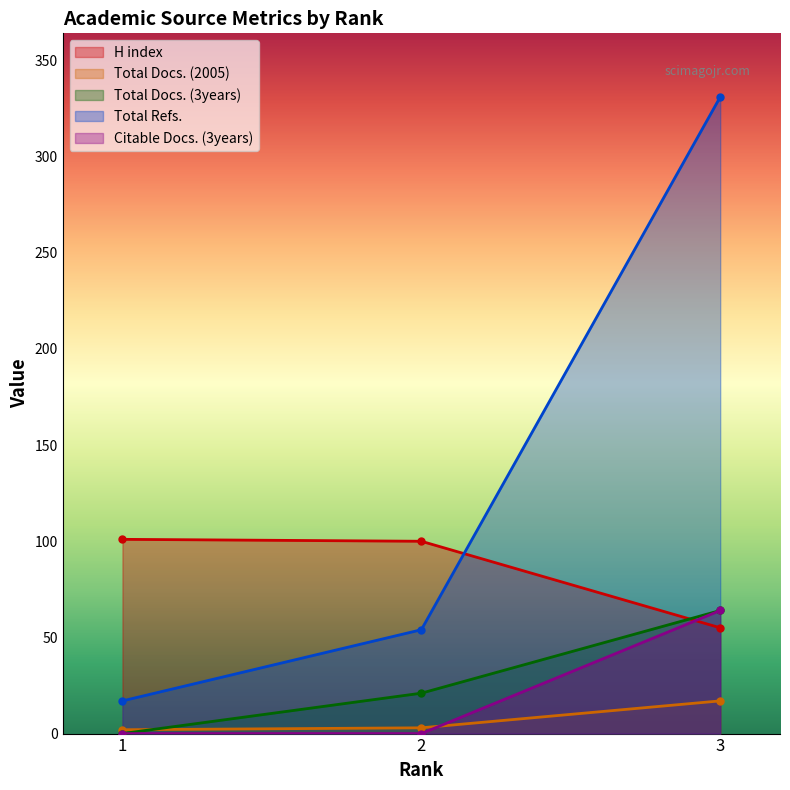

True or false: Citable Docs. (3years) has a value of 64 at 3.

True